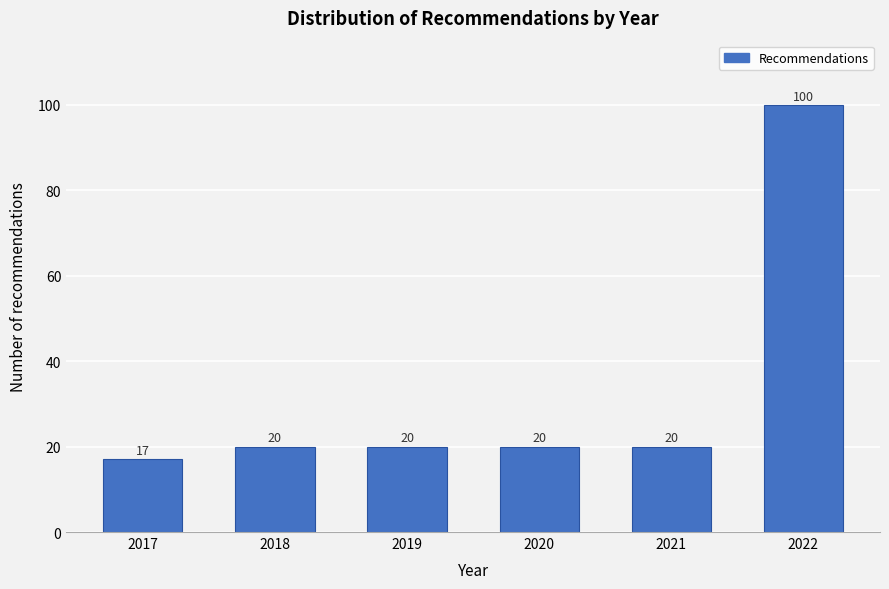

Reading left to right, what are all the values shown in this chart?

17	20	20	20	20	100